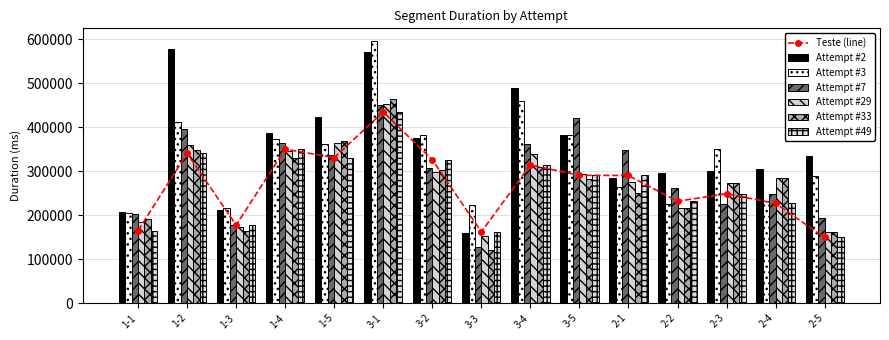

What is the difference between the Attempt #7 values at 1-3 and 3-3?

48291